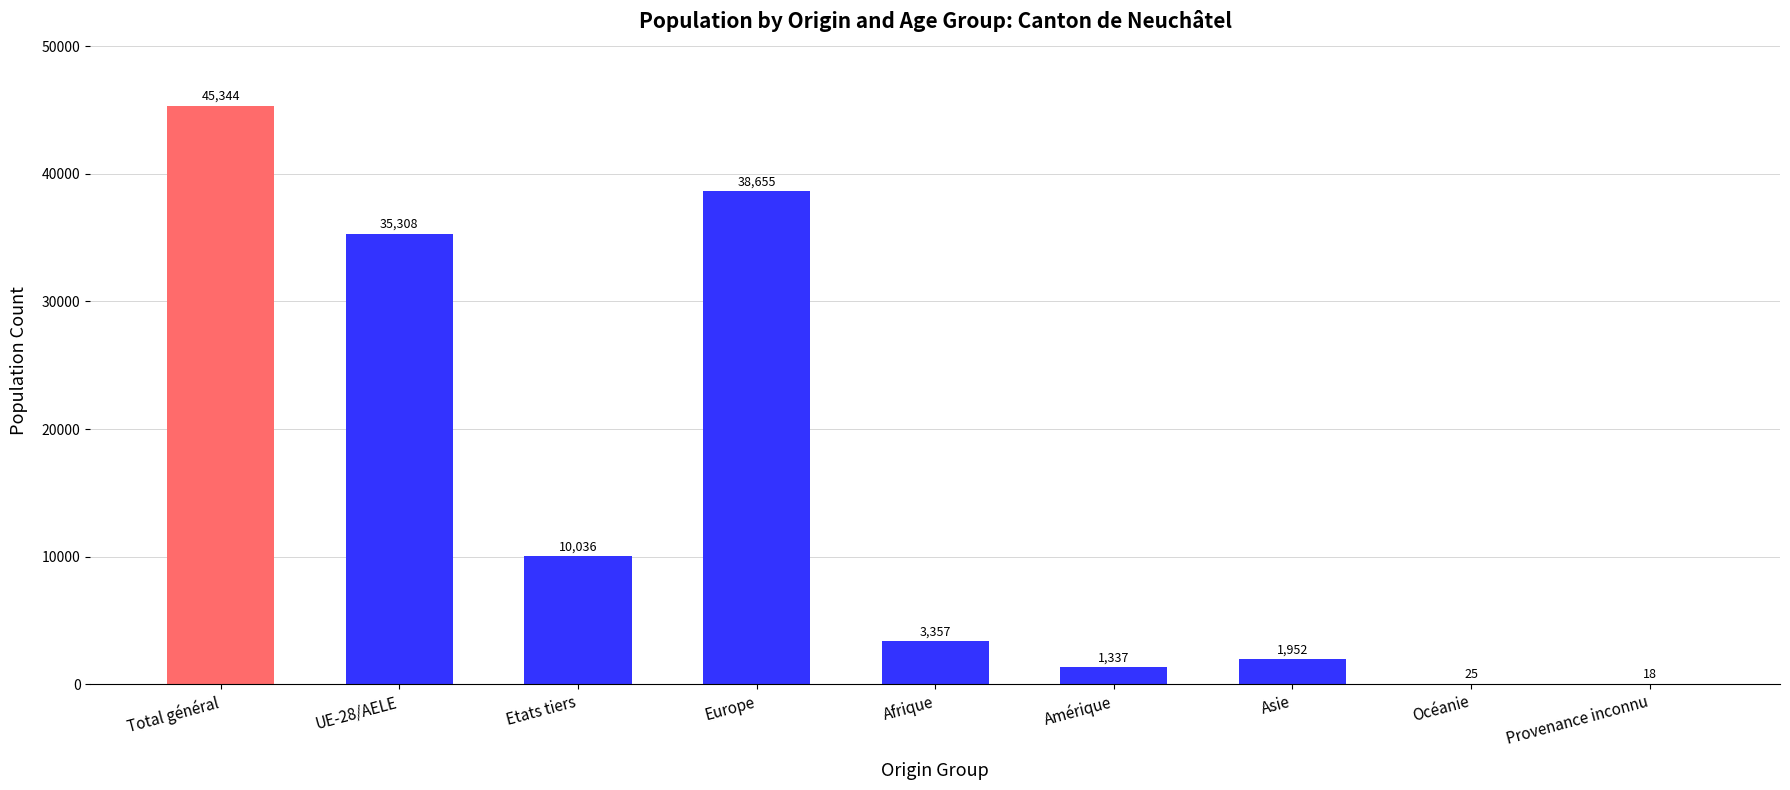

What is the change in value from UE-28/AELE to Océanie?

-35283